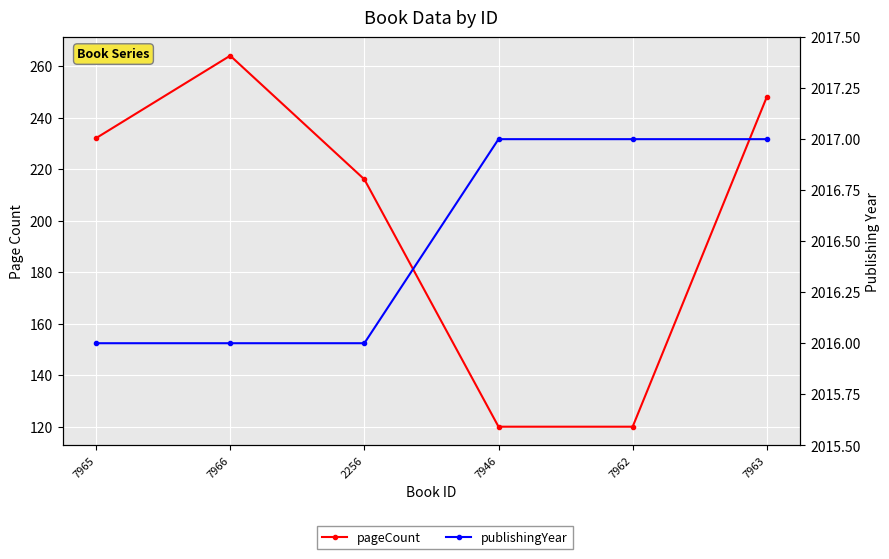

What are all the series names shown in the legend?

pageCount, publishingYear